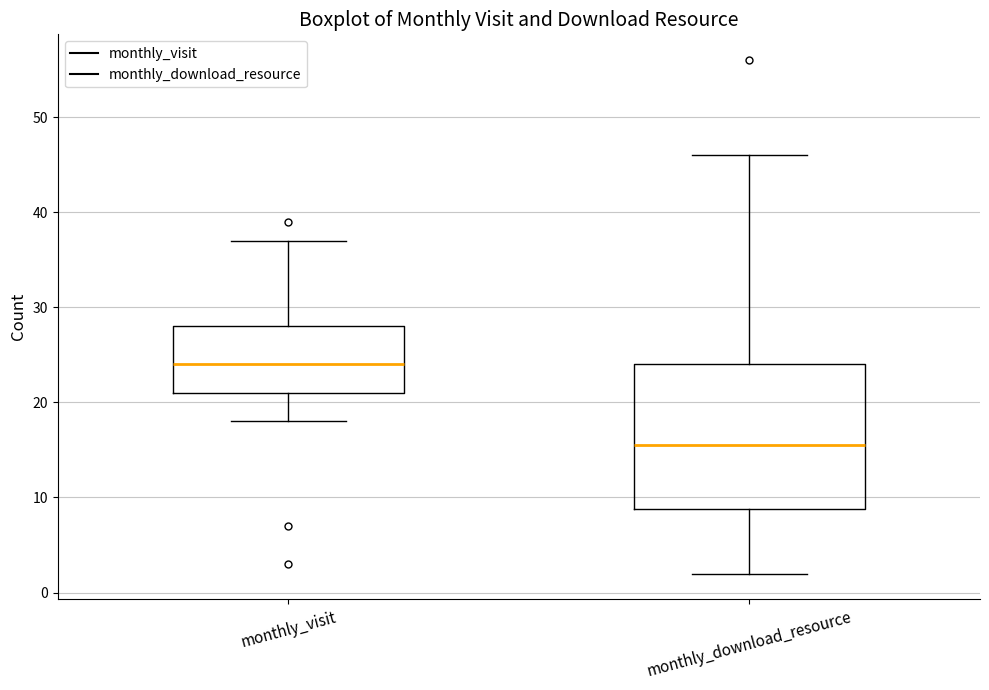

Where does the lower whisker of the box for monthly_visit end on the y-axis? The values are not printed on the chart, so give them approximately, as read against the axis.

18